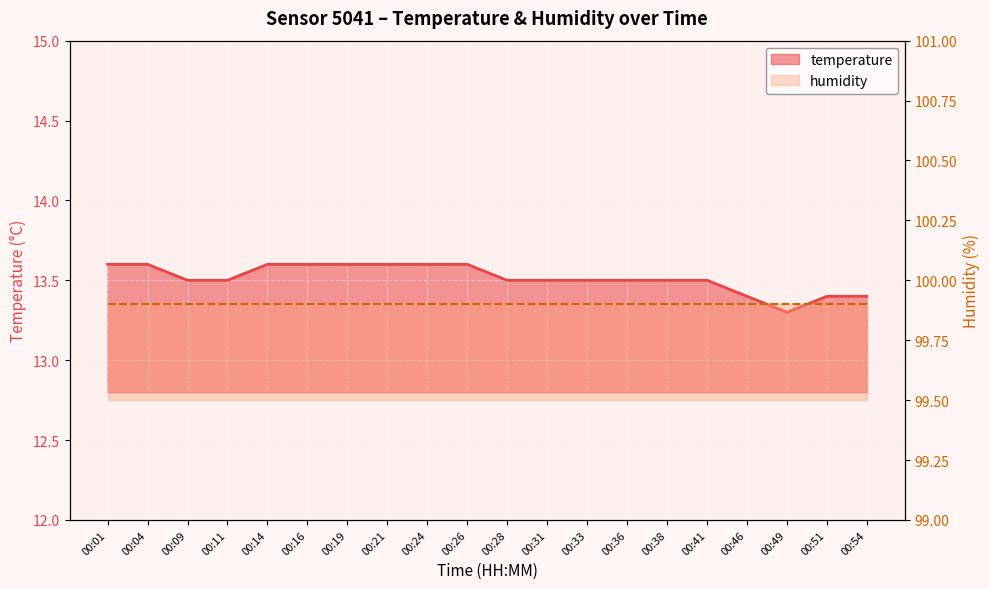

List the labels in order of value, smallest first.

00:49, 00:46, 00:51, 00:54, 00:09, 00:11, 00:28, 00:31, 00:33, 00:36, 00:38, 00:41, 00:01, 00:04, 00:14, 00:16, 00:19, 00:21, 00:24, 00:26